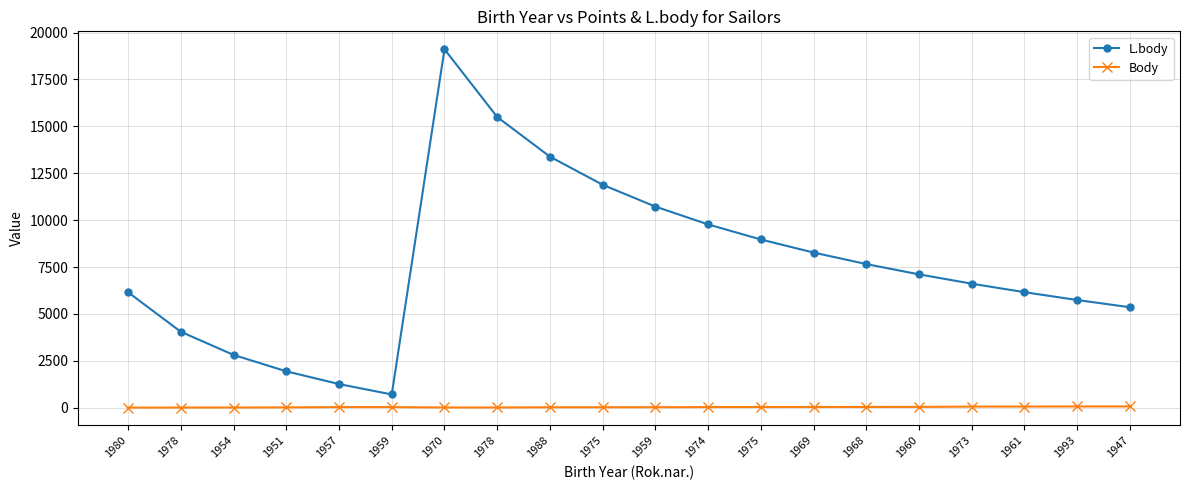

What are all the series names shown in the legend?

L.body, Body